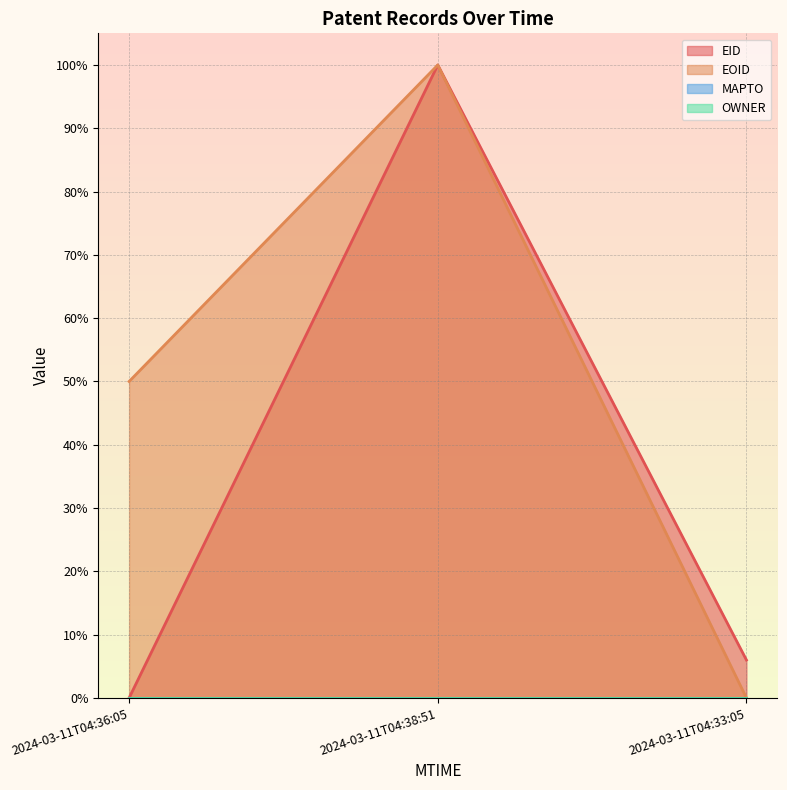

Is it true that EID equals 6.0 at 2024-03-11T04:33:05?

True